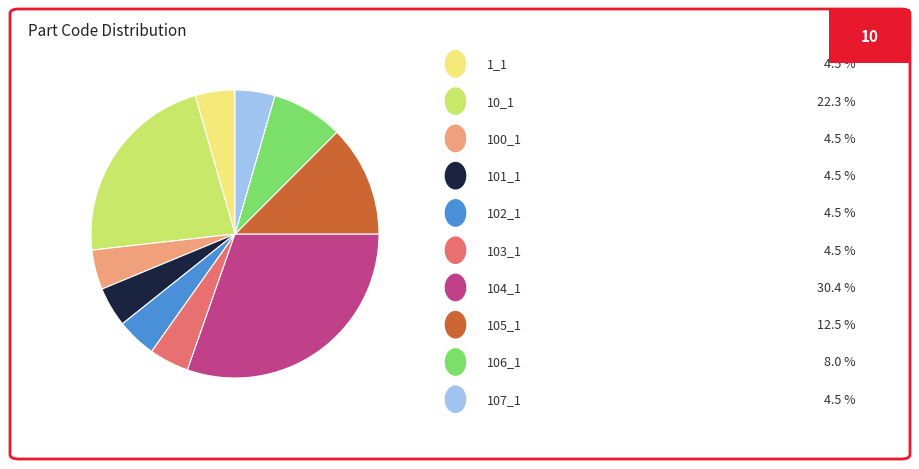

Does any single category account for the majority?

No